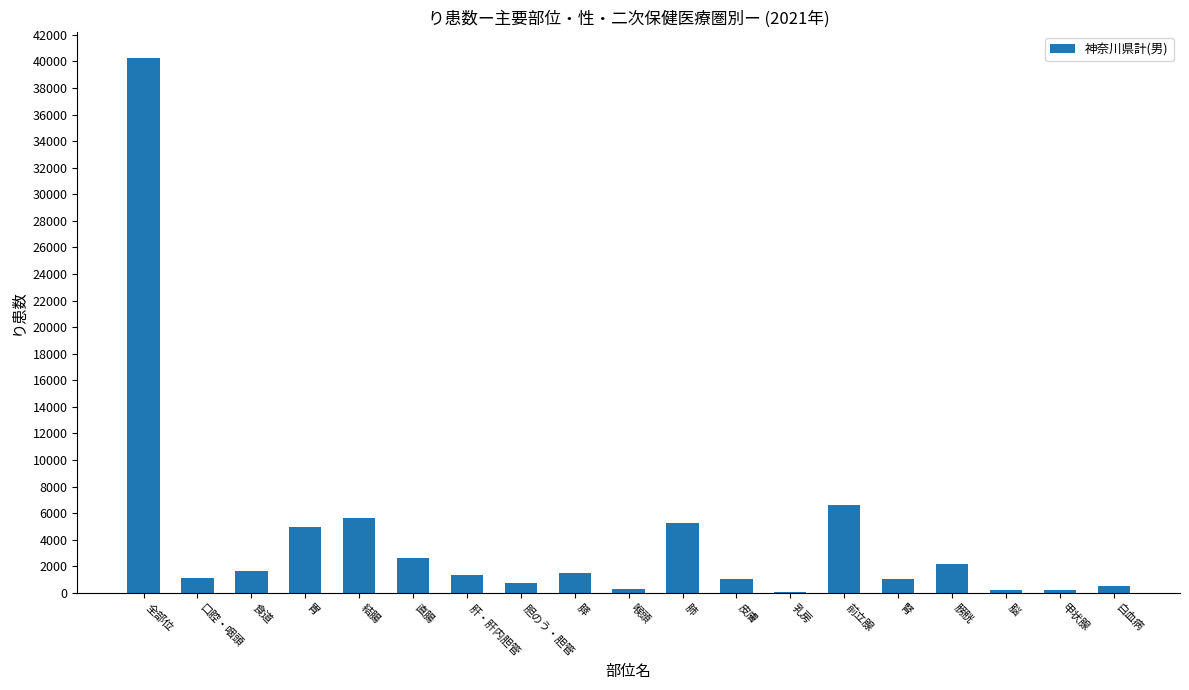

Is it true that the value at 前立腺 is 6615?

True